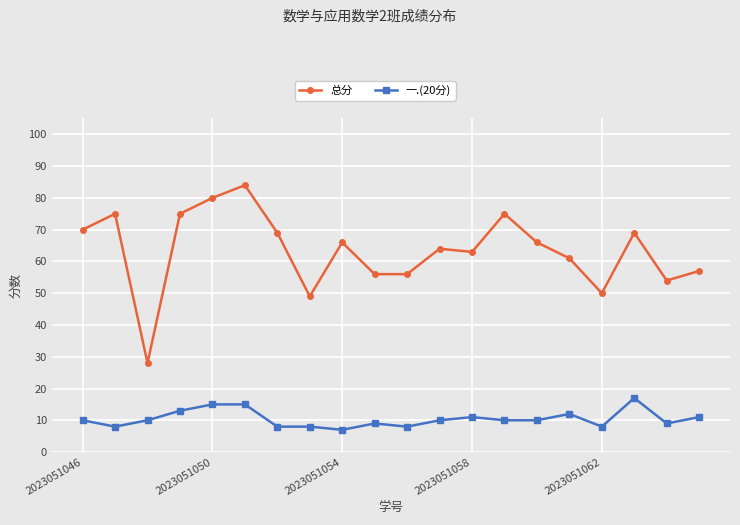

What is the average value of the 总分 series?

63